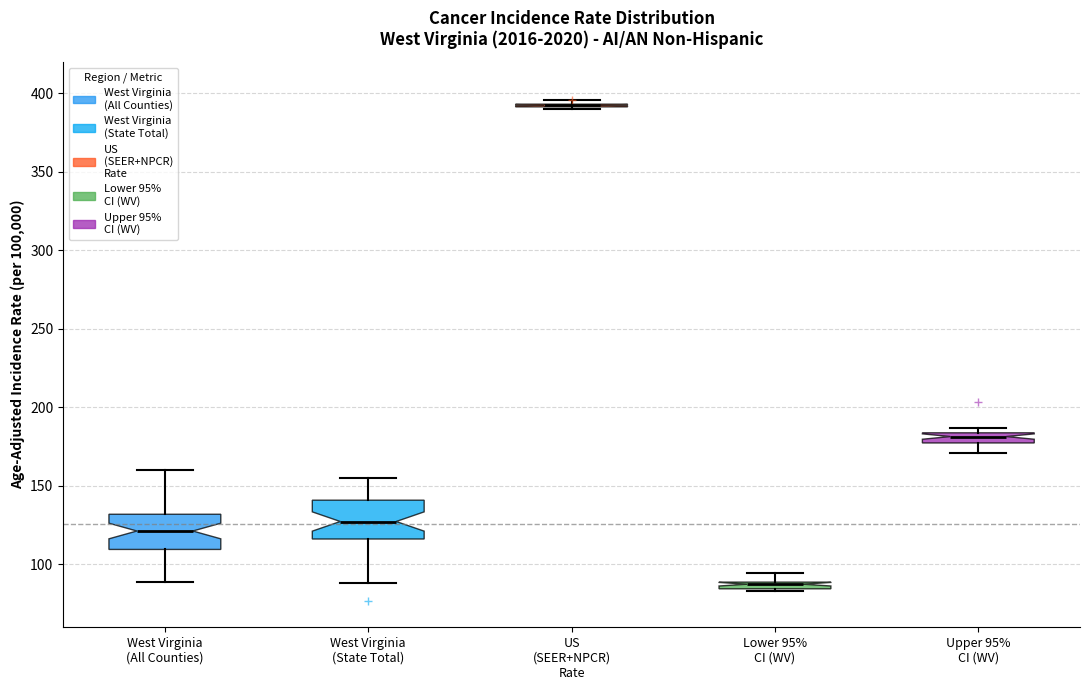

Where is the upper edge of the box for West Virginia (All Counties) on the y-axis? The values are not printed on the chart, so give them approximately, as read against the axis.

130